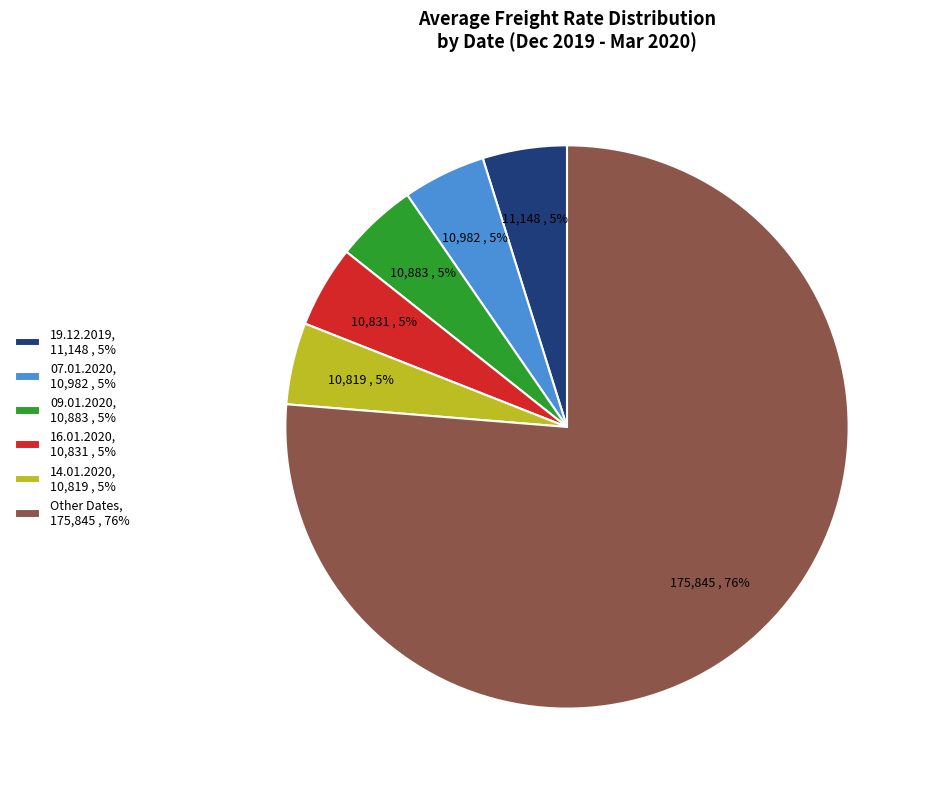

Combined, do 14.01.2020, 10,819 , 5% and 07.01.2020, 10,982 , 5% account for over 50%?

No